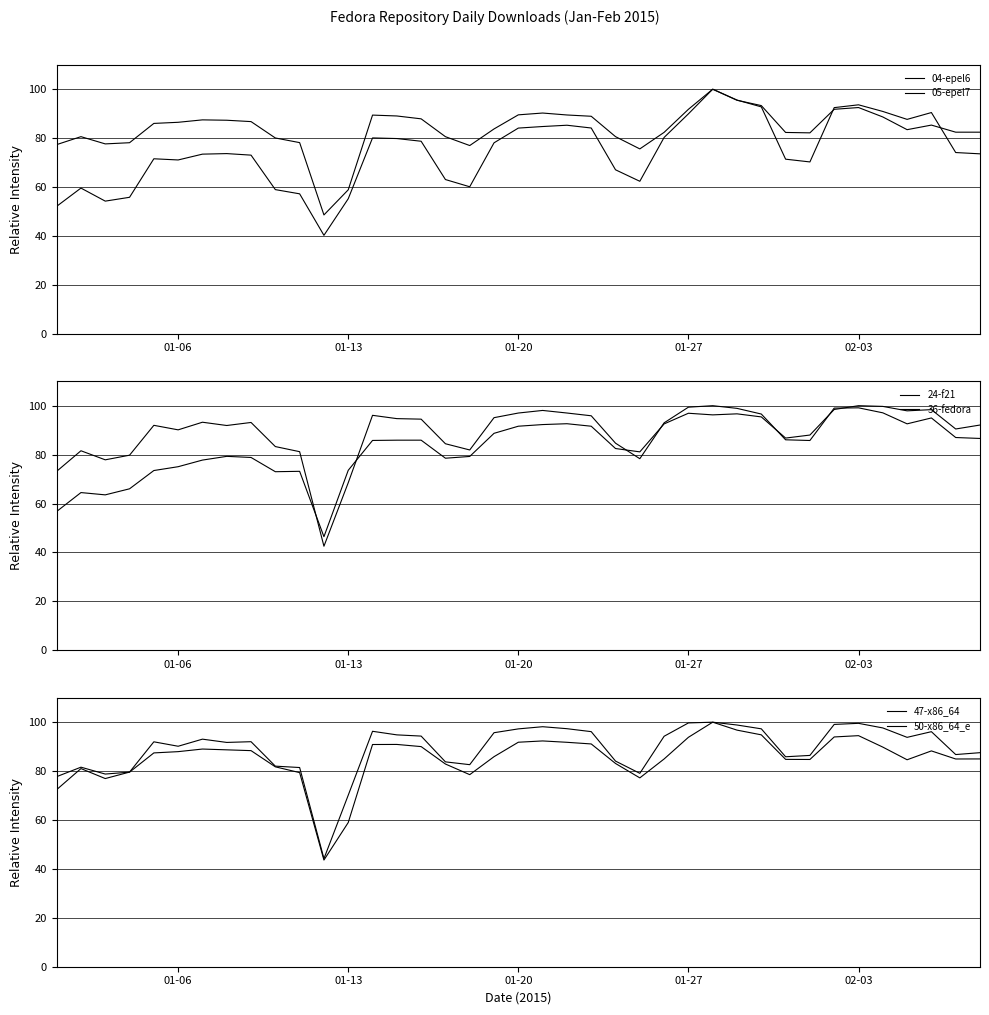

Count the number of categories in the chart.

39